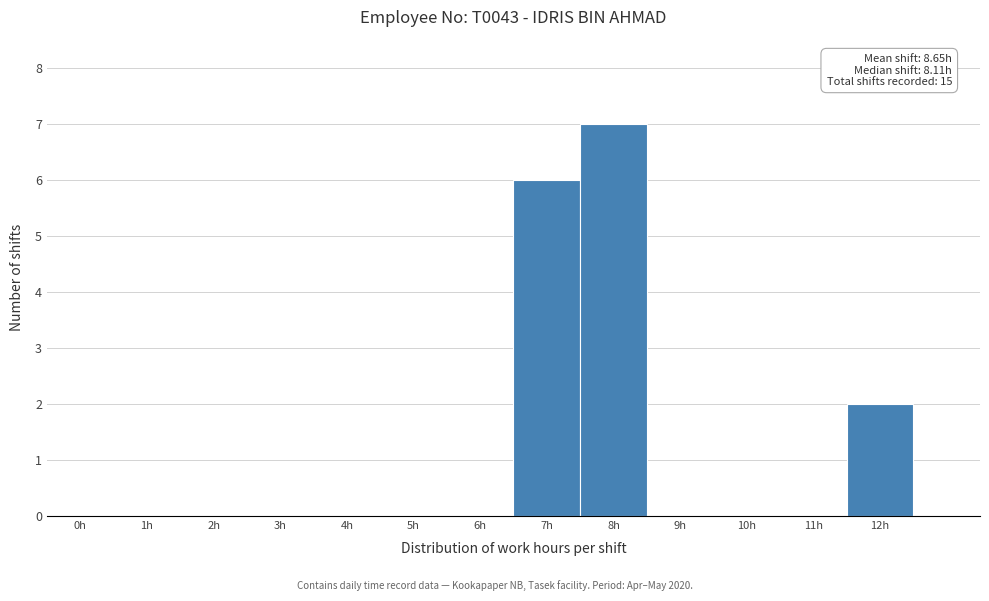

Reading left to right, extract all data points from this chart.

0h=0	1h=0	2h=0	3h=0	4h=0	5h=0	6h=0	7h=6	8h=7	9h=0	10h=0	11h=0	12h=2